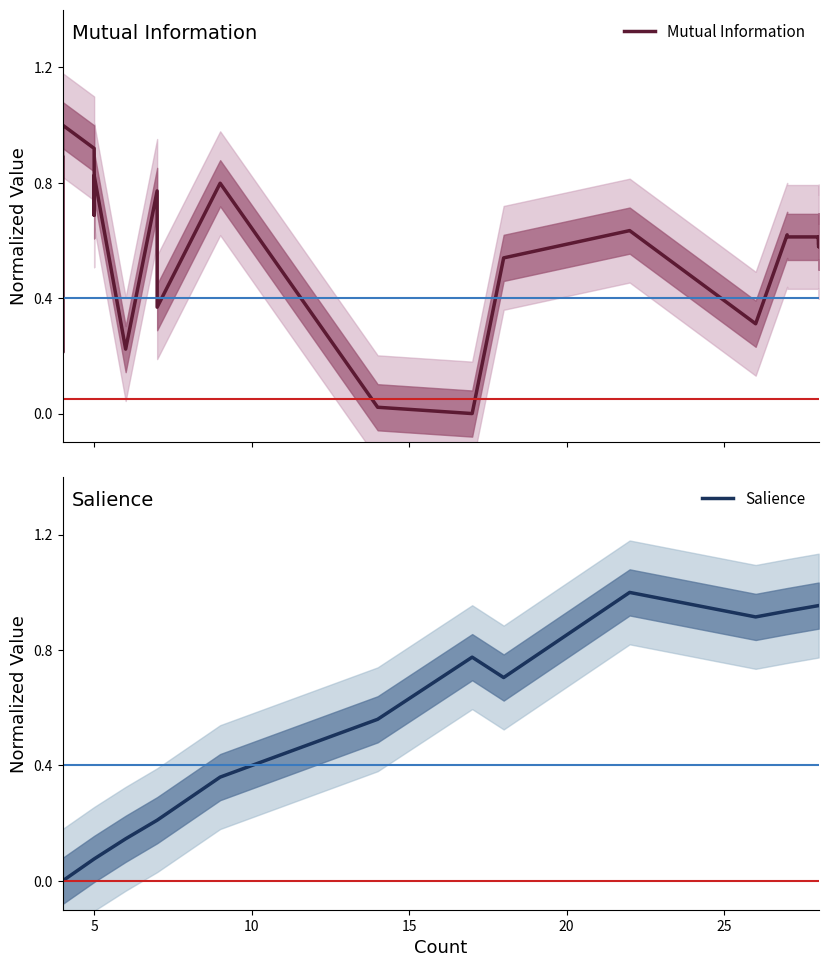

How many lines are shown in the chart?

2